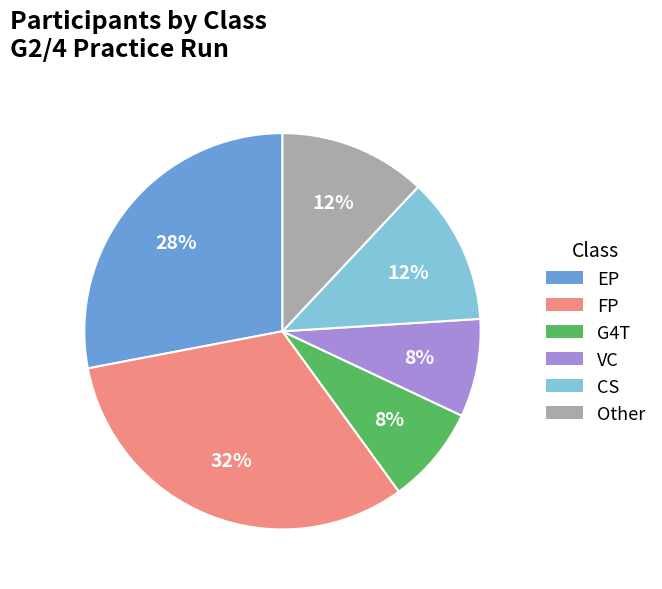

Is there a majority slice in this chart?

No